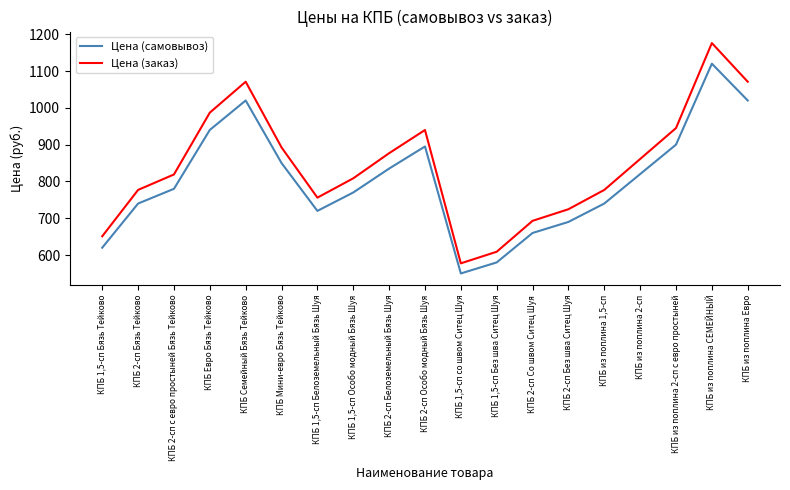

The value of Цена (заказ) at КПБ 2-сп Белоземельный Бязь Шуя is 876.8. True or false?

True